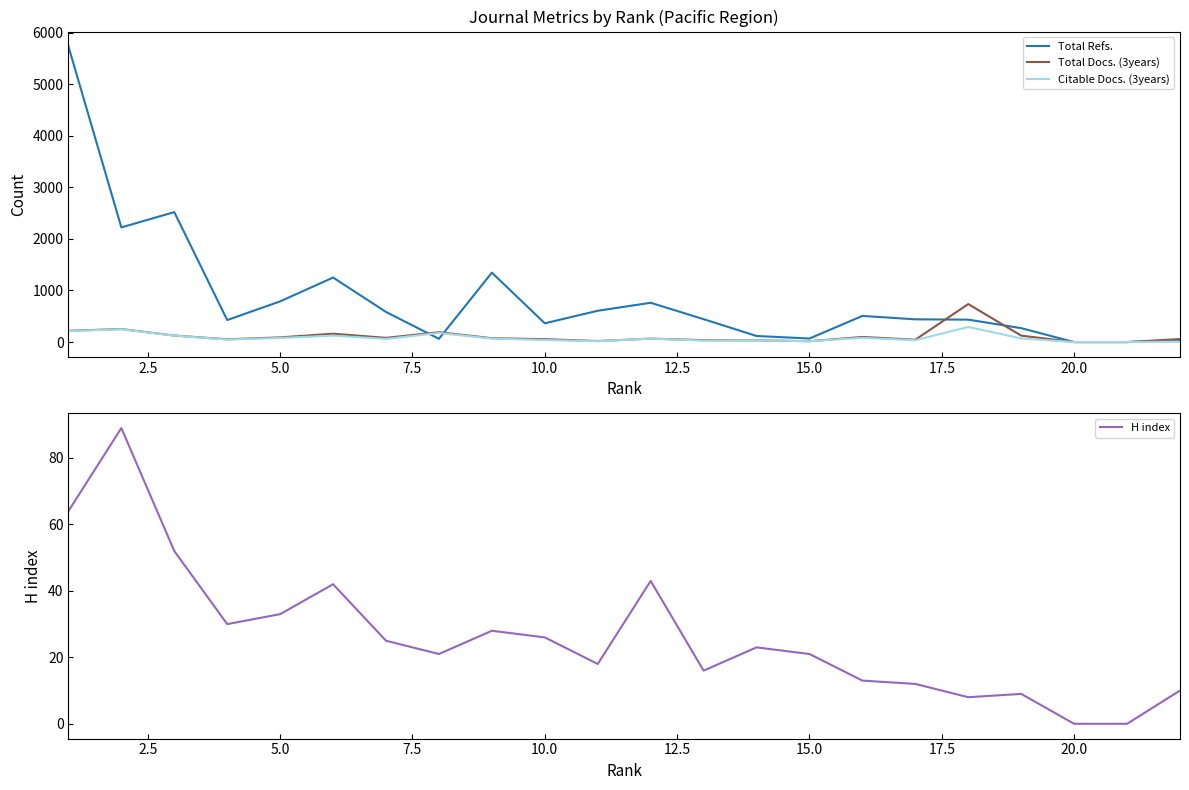

True or false: H index has a value of 33 at 5.0.

True